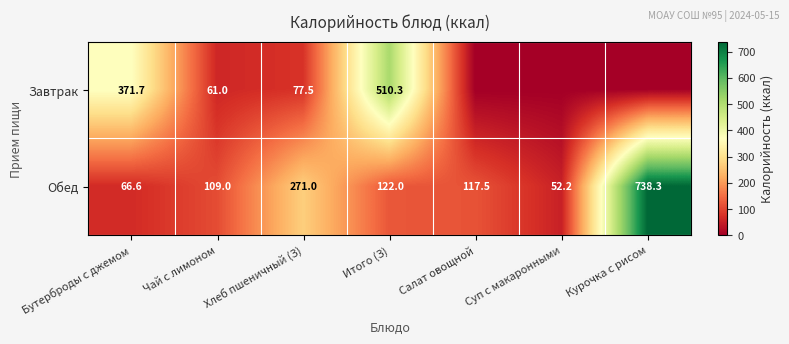

What is the total value across all series at Чай с лимоном?

170.0